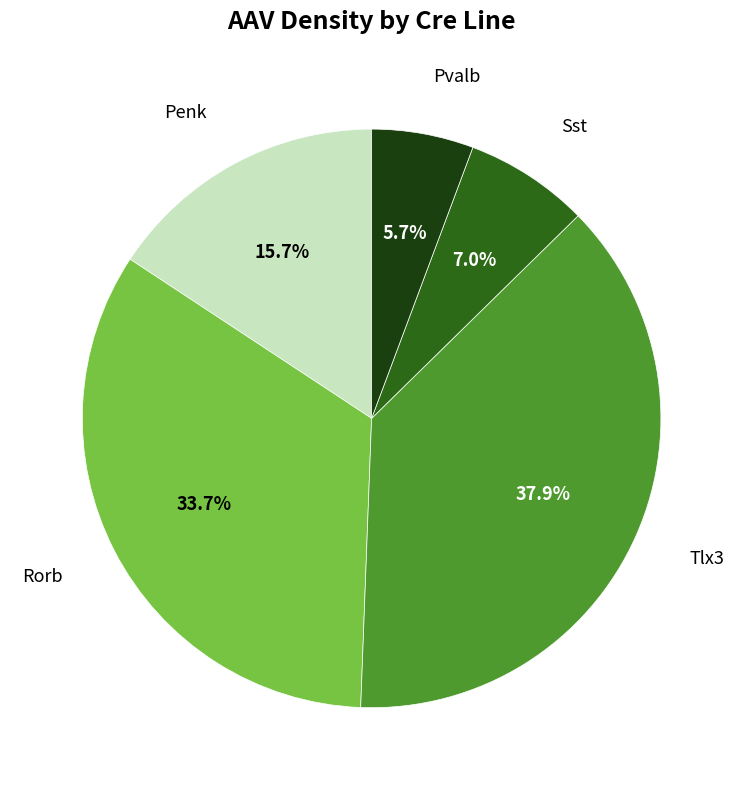

Is there a majority slice in this chart?

No